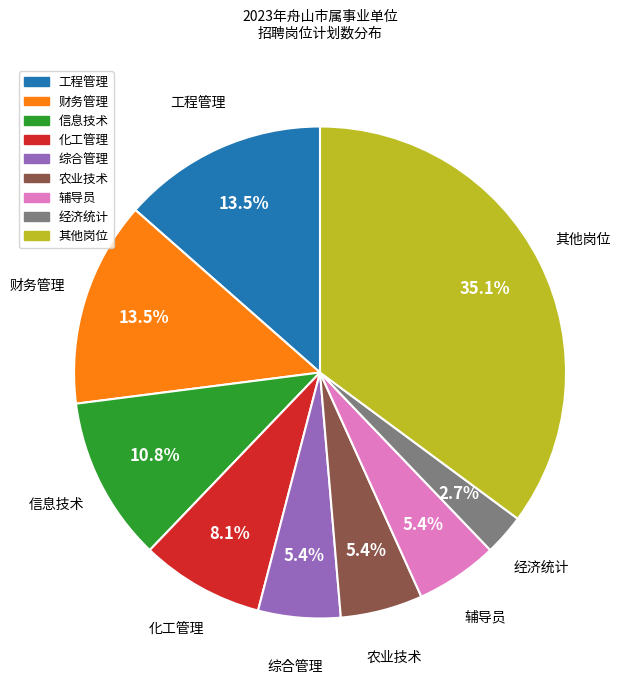

Is there a majority slice in this chart?

No